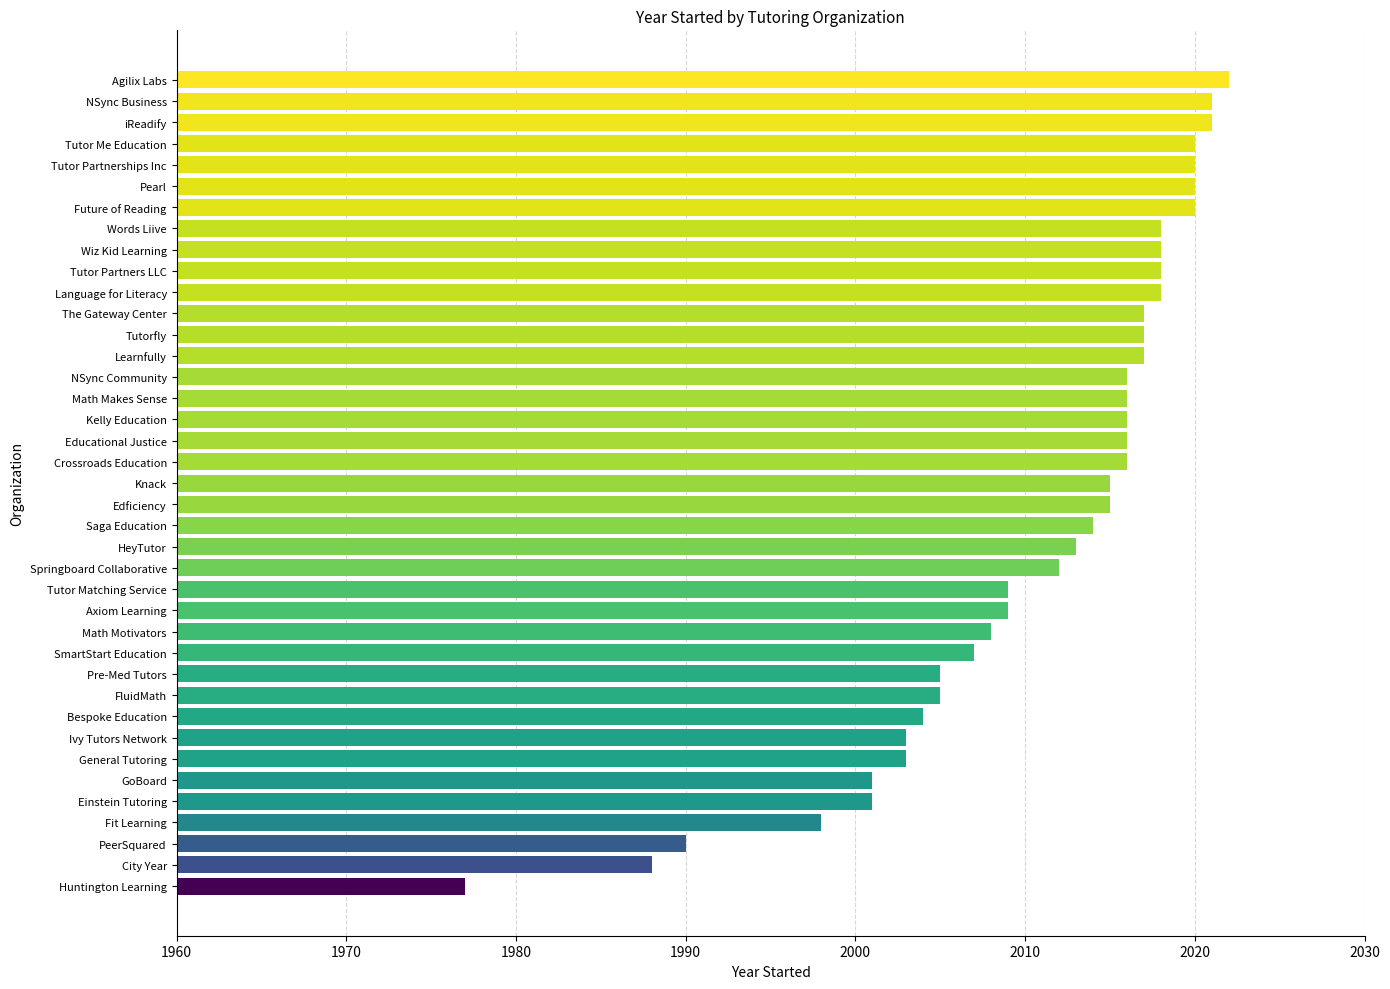

Are the bars grouped side by side (vs. stacked)?

No